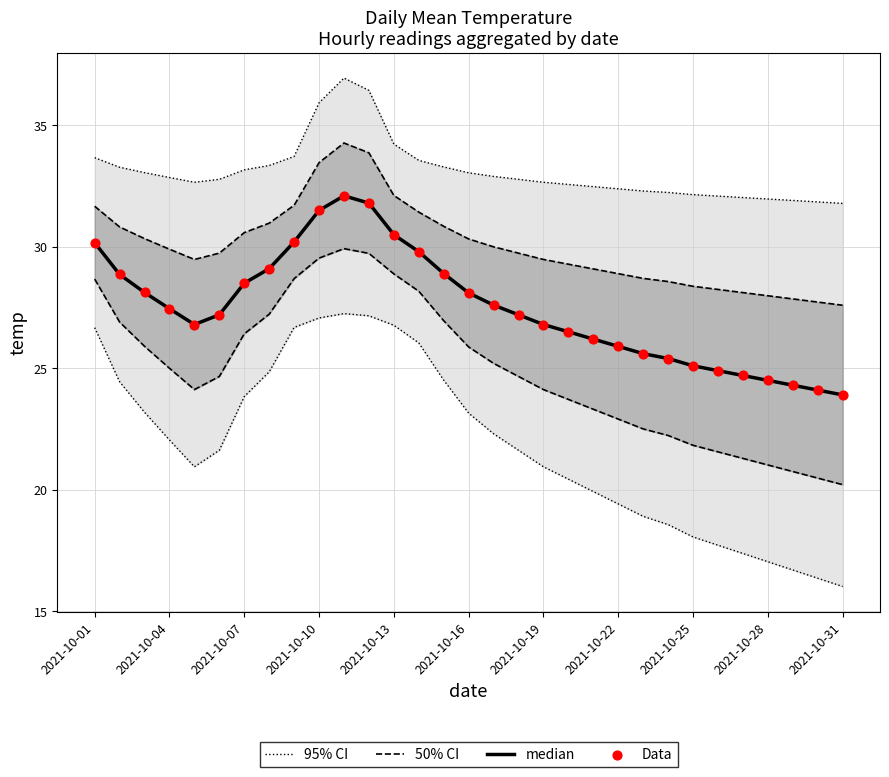

What are all the series names shown in the legend?

95% CI, 50% CI, median, Data